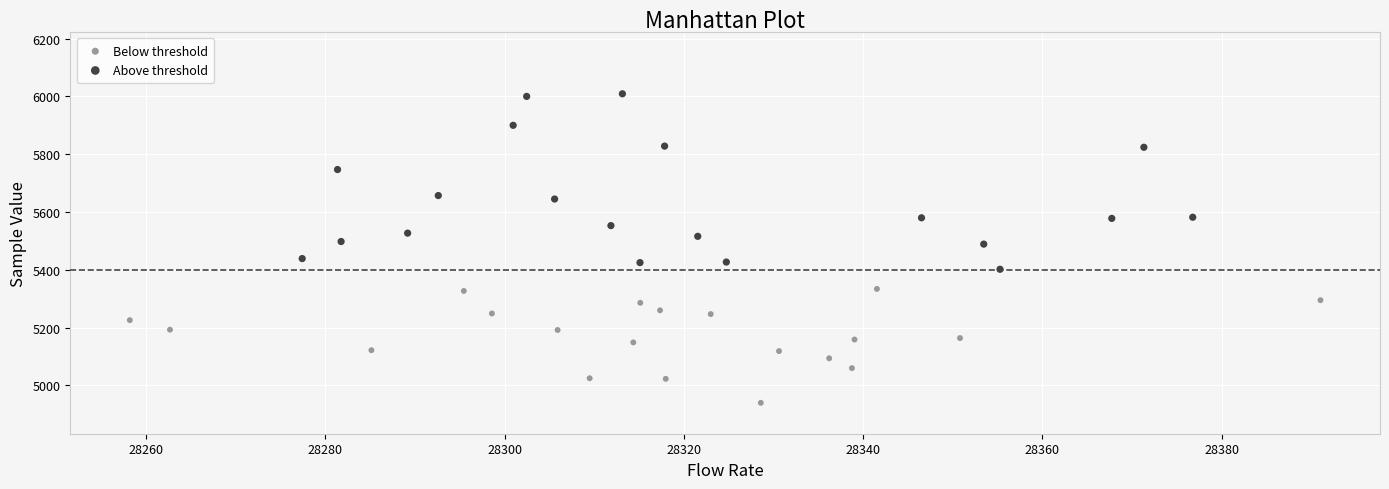

Which series contains the highest Y value?

Above threshold